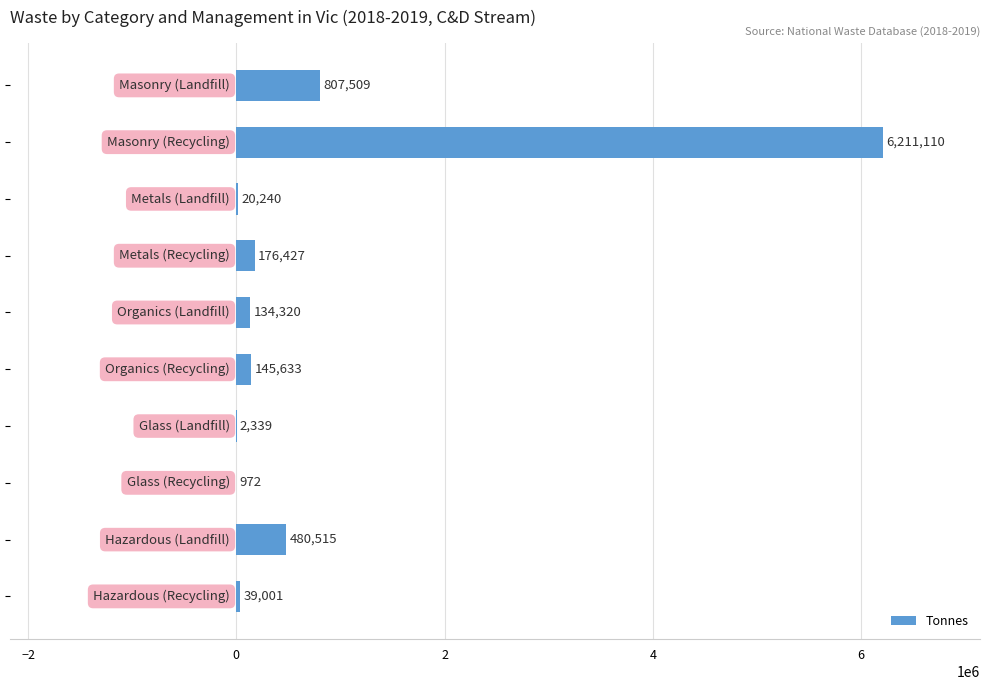

What is the sum of all values?

8018066